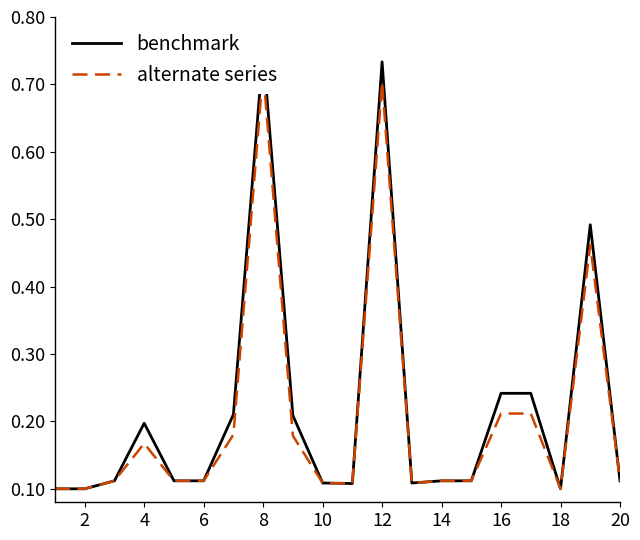

The alternate series series shows 0.2 at 16. True or false?

True